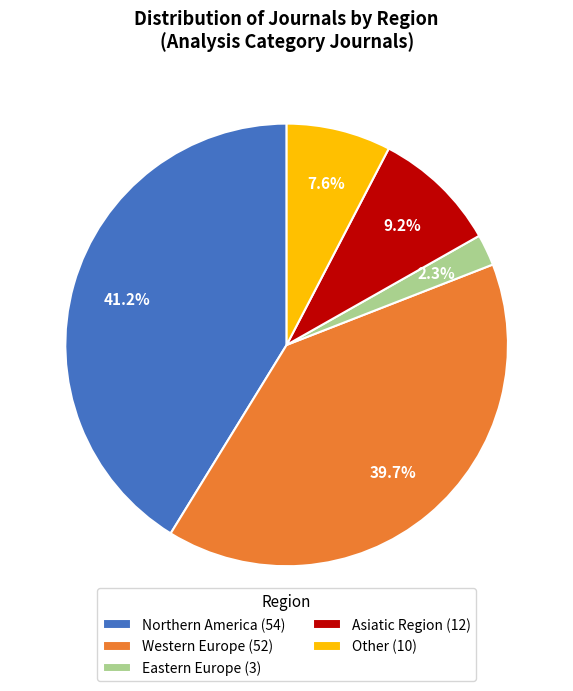

To the nearest percent, what is the difference between the Asiatic Region and Northern America slice percentages?

32%